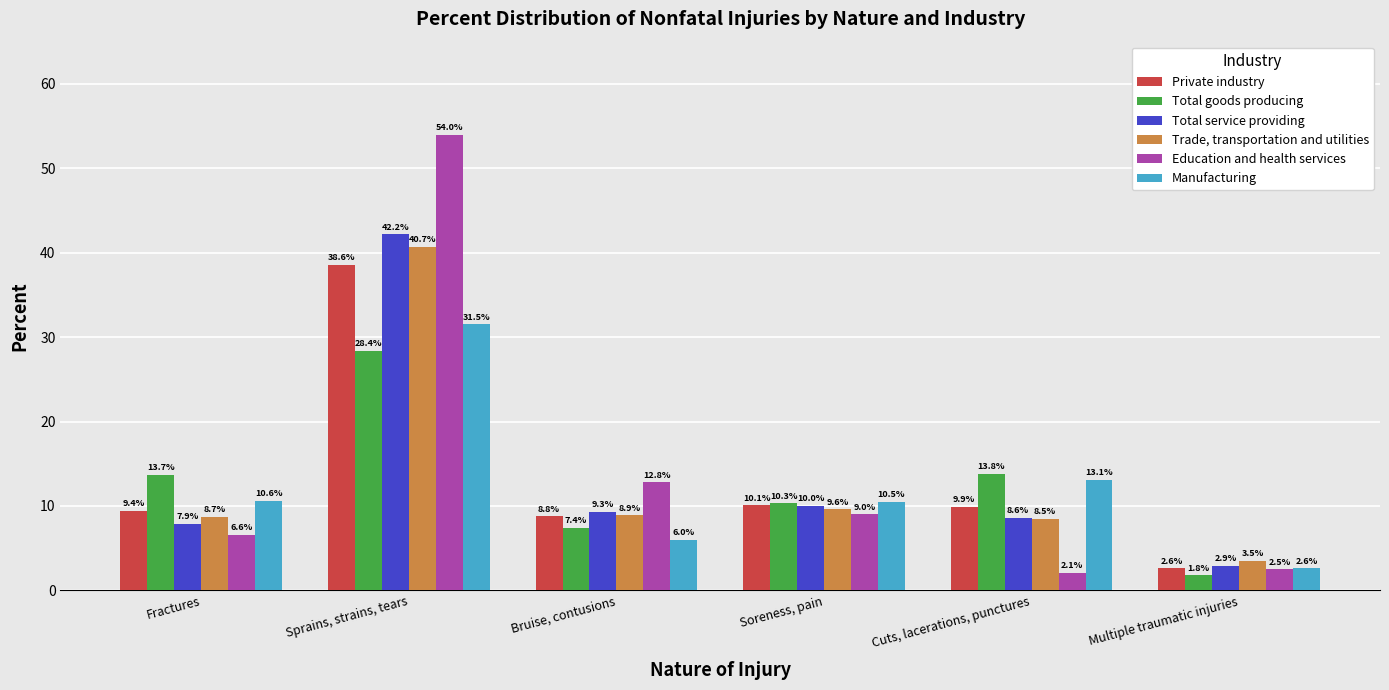

Read the Private industry value at Multiple traumatic injuries.

2.6